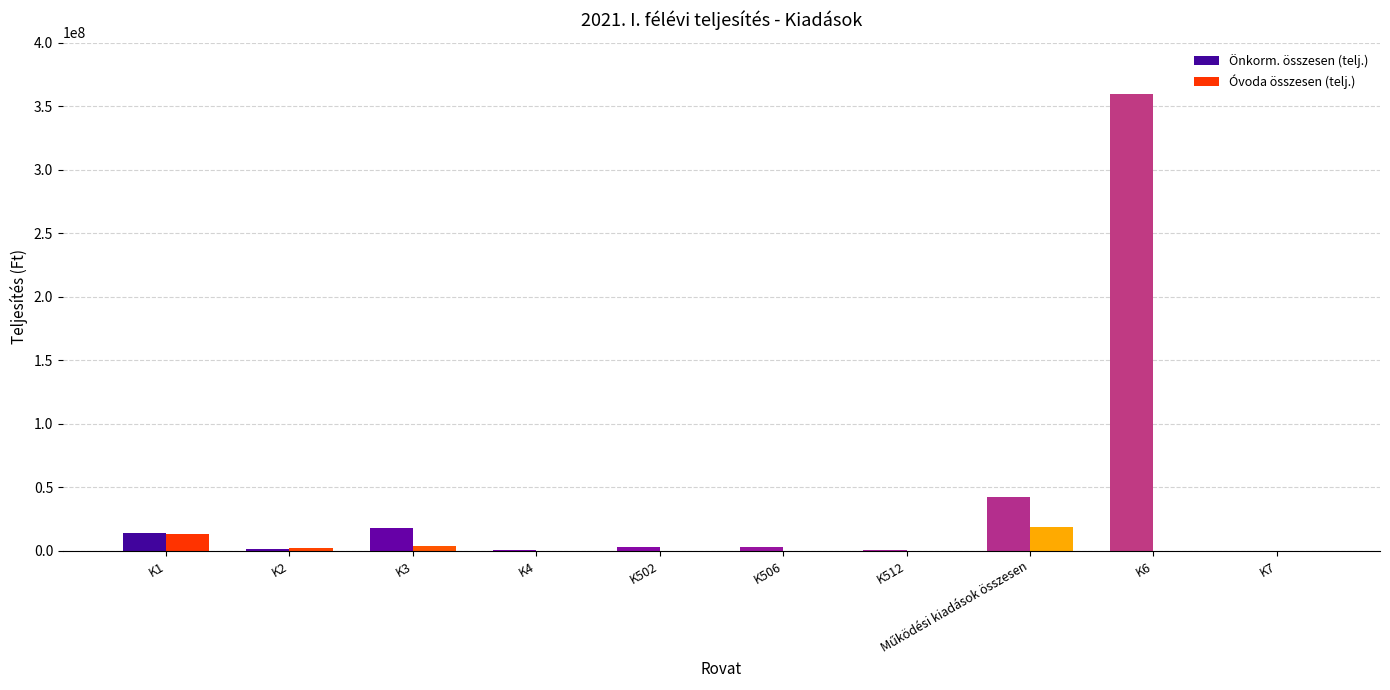

What is the sum of all Óvoda összesen (telj.) values?

38239786